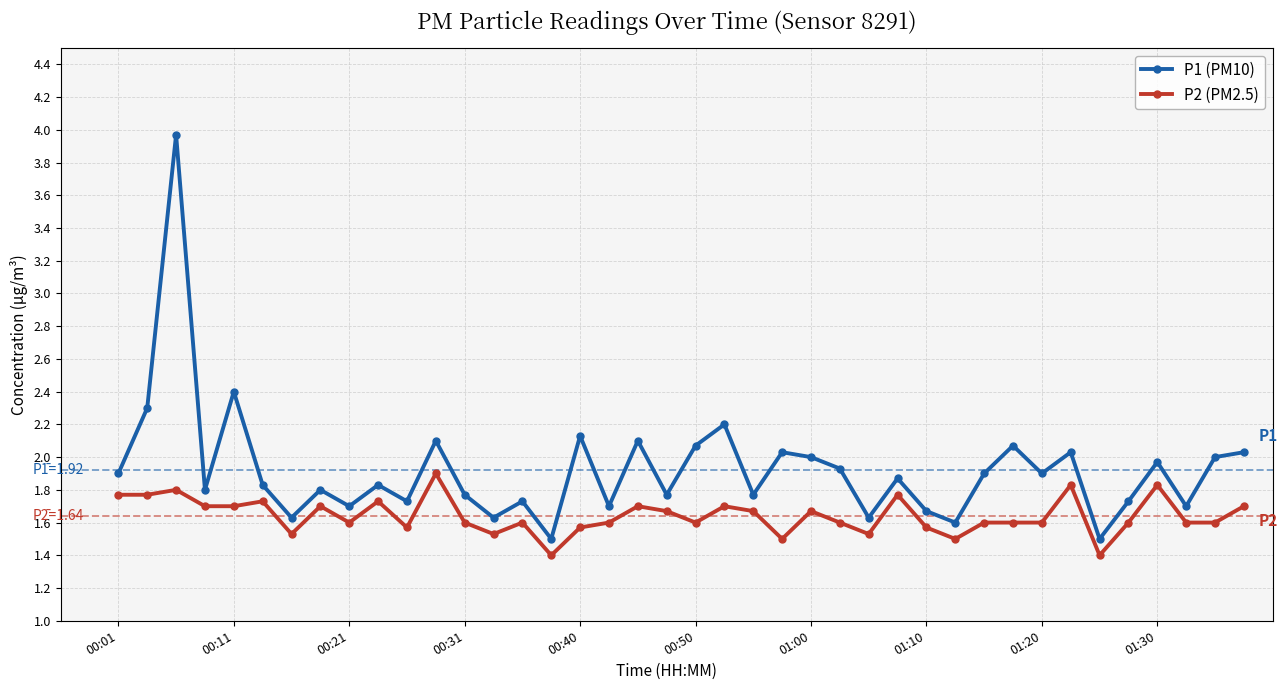

What is the value of the P1 (PM10) point at the 32nd from the left?

2.1